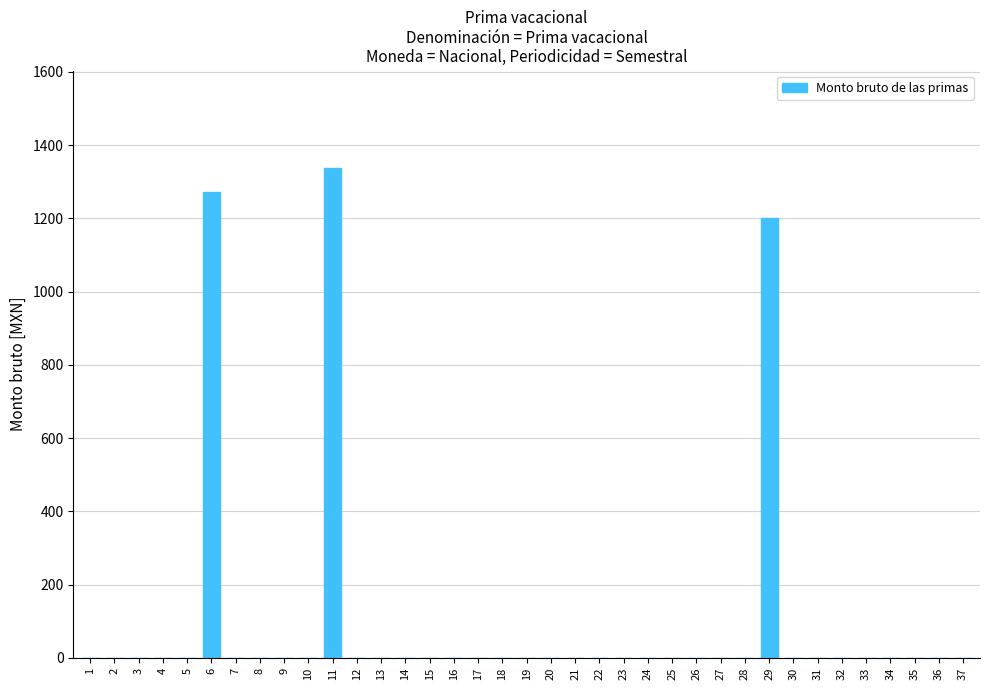

Is it true that the value at 26 is 0.0?

True